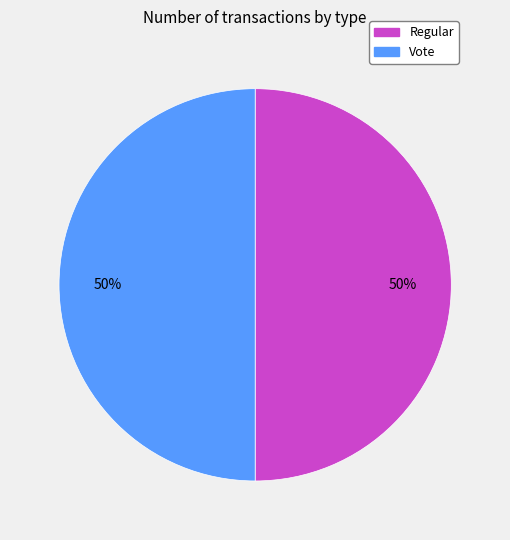

Combined, do Vote and Regular account for over 50%?

Yes